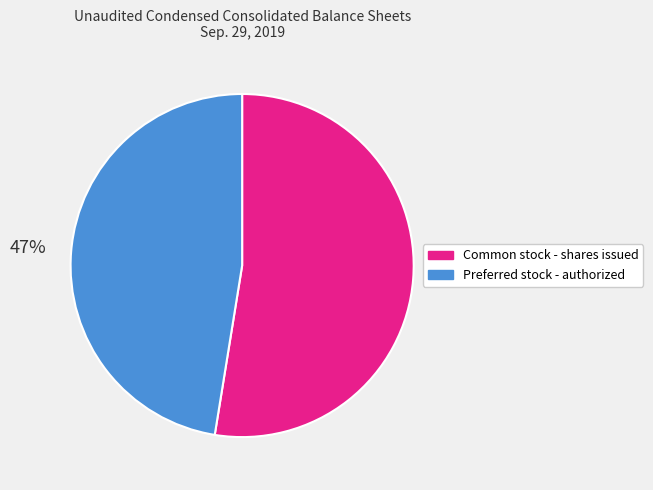

Approximately how many times larger is the value at Preferred stock - authorized compared to Common stock - shares issued?

0.9